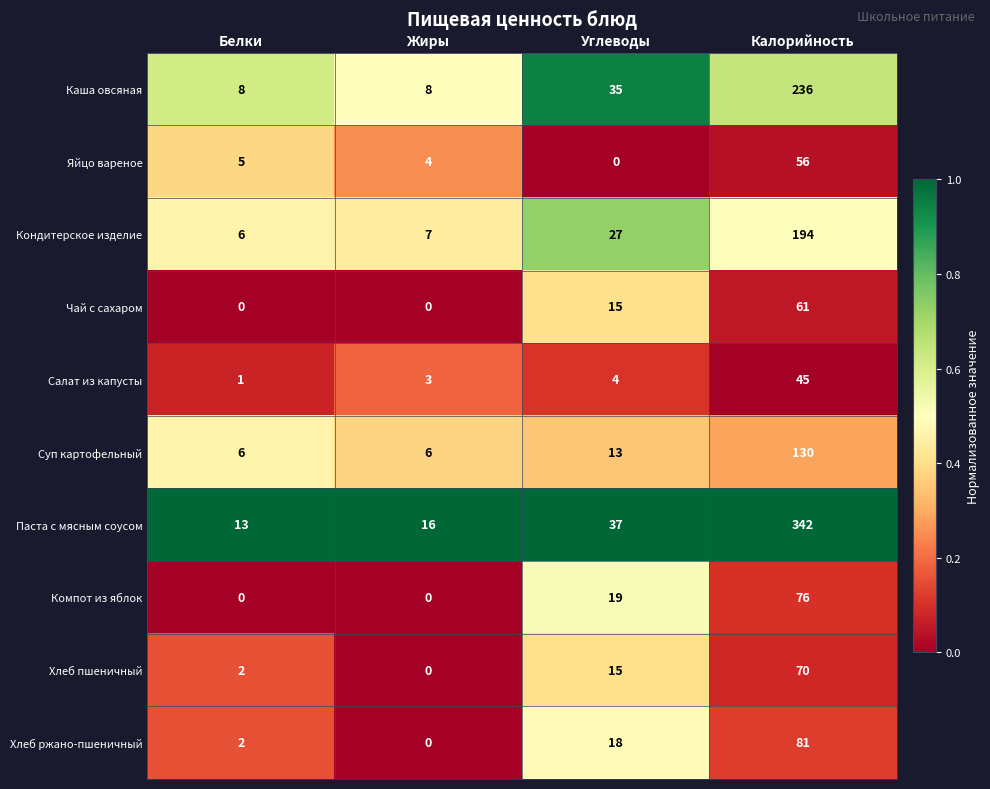

Rank the series by their maximum value, from highest to lowest.

Паста с мясным соусом, Каша овсяная, Кондитерское изделие, Суп картофельный, Хлеб ржано-пшеничный, Компот из яблок, Хлеб пшеничный, Чай с сахаром, Яйцо вареное, Салат из капусты